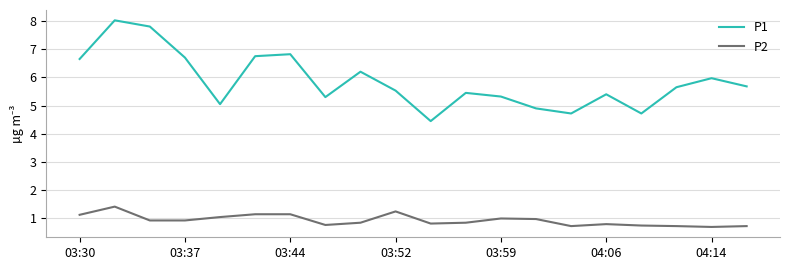

True or false: P1 and P2 cross at least once.

False